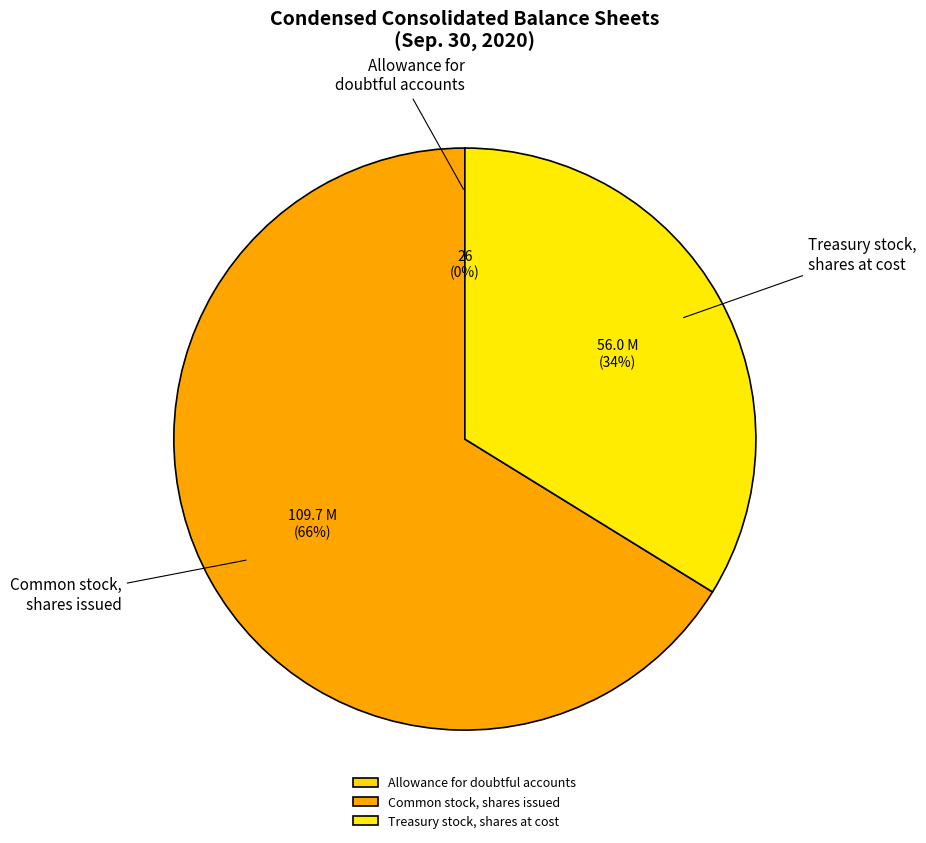

To the nearest percent, what is the difference between the Common stock, shares issued and Treasury stock, shares at cost slice percentages?

32%